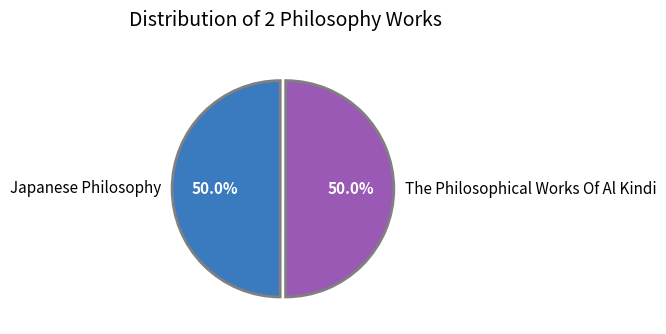

Count the number of slices in the pie.

2